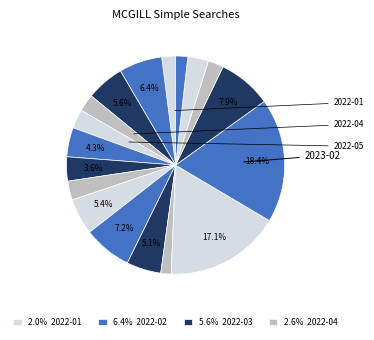

How many segments does this pie chart have?

18